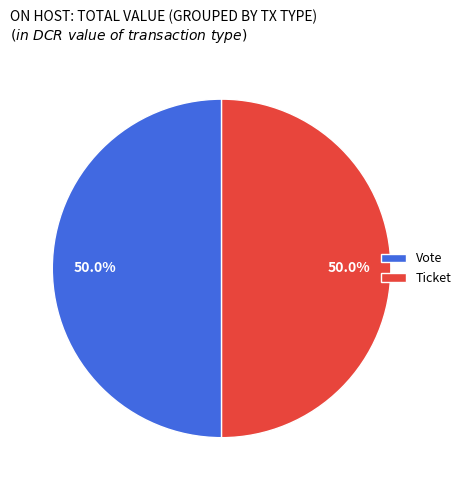

What percentage do Ticket and Vote together represent?

100.0%